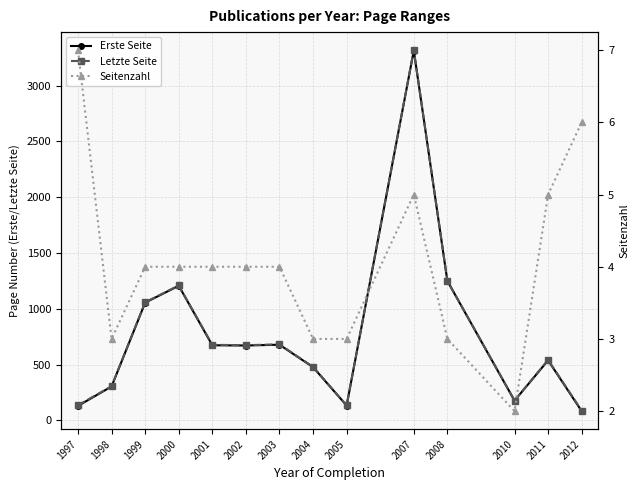

What is the highest value of the Letzte Seite series?

3317